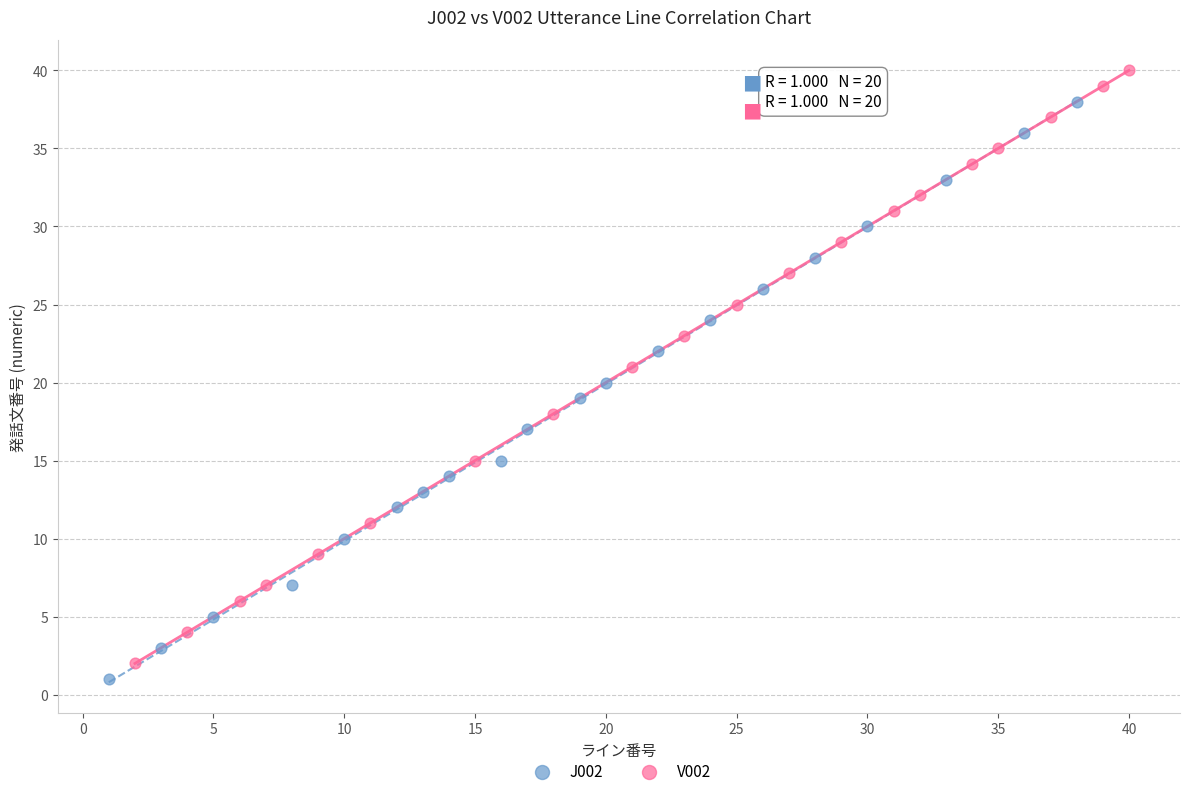

Which series has the widest spread of Y values?

V002